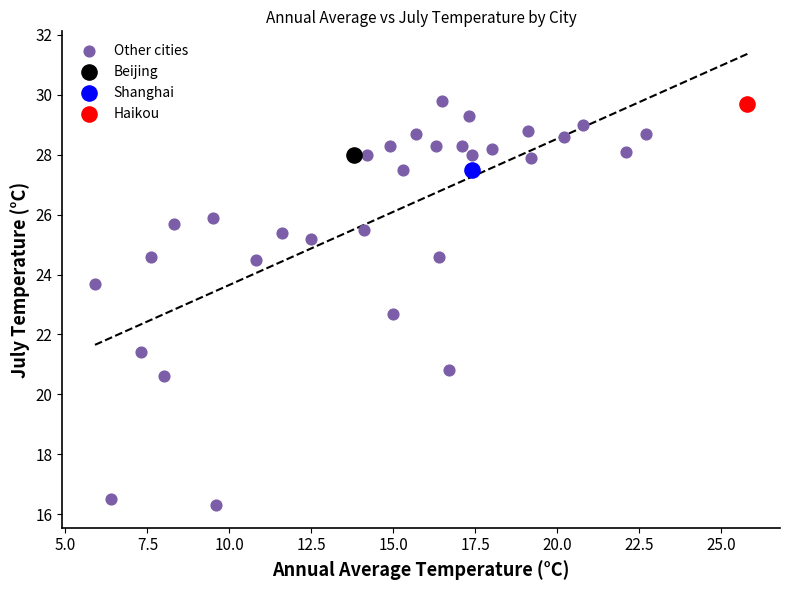

What are all the series names shown in the legend?

Other cities, Beijing, Shanghai, Haikou